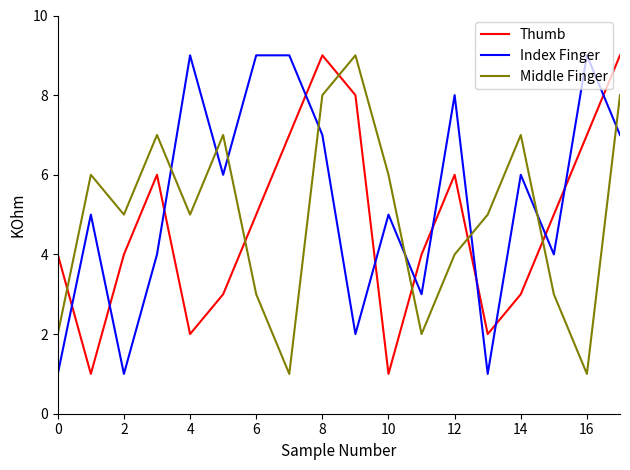

How many times do Index Finger and Middle Finger cross each other?

8